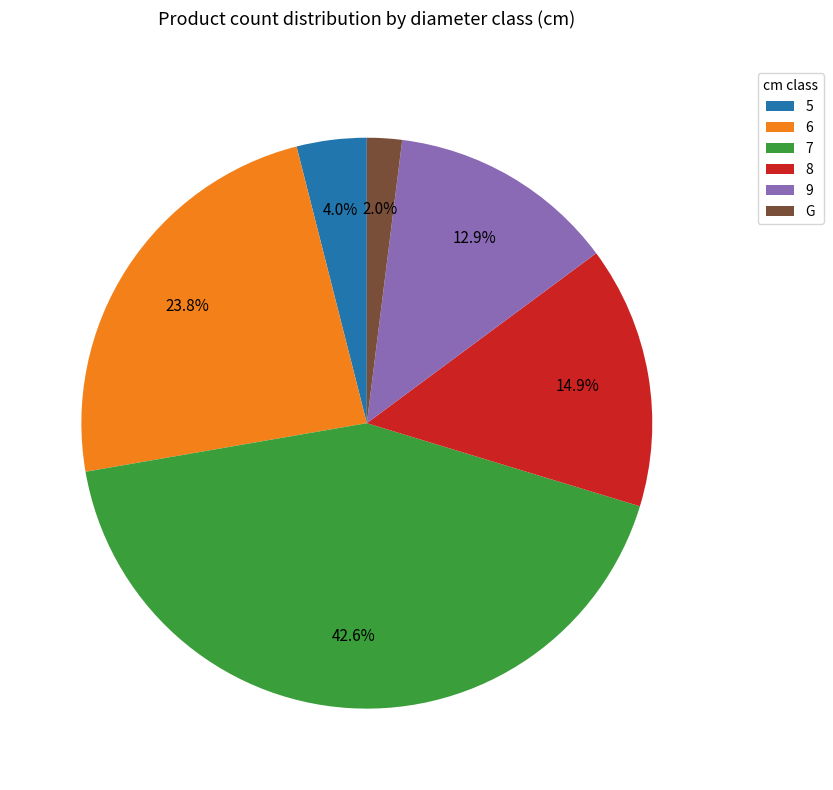

True or false: G accounts for 2% of the total.

True